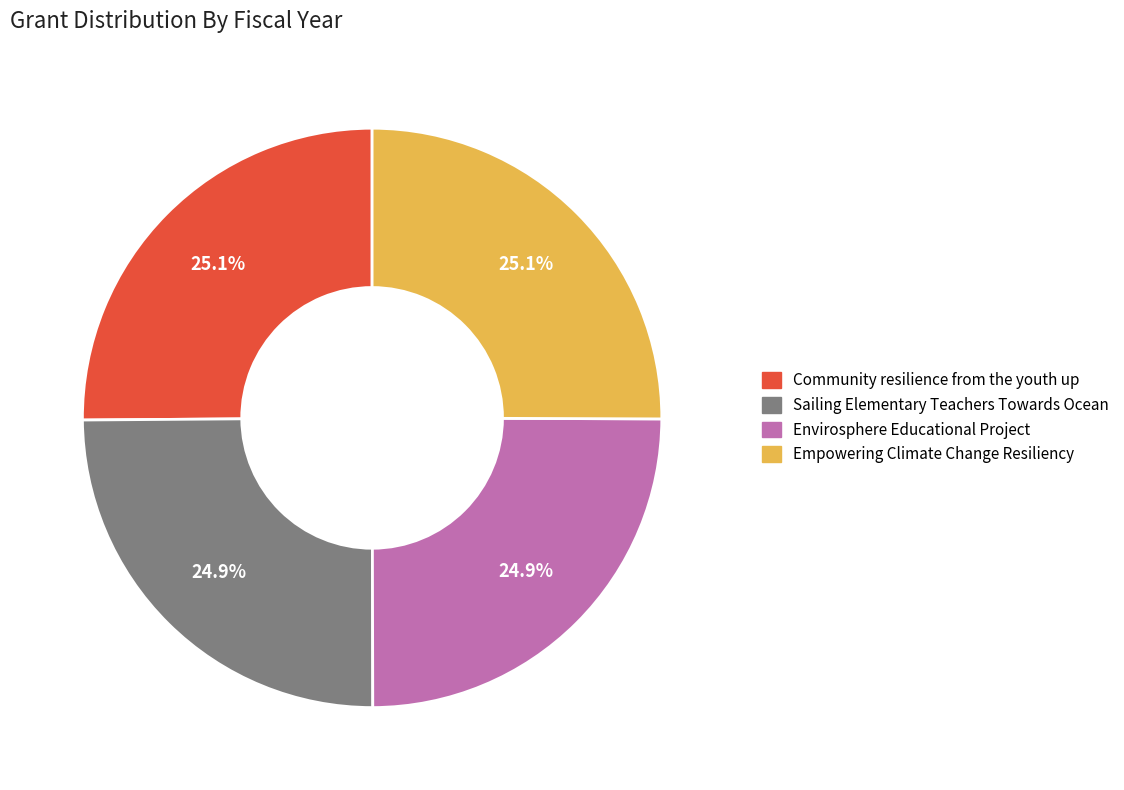

Approximately how many times larger is the value at Sailing Elementary Teachers Towards Ocean compared to Empowering Climate Change Resiliency?

1.0